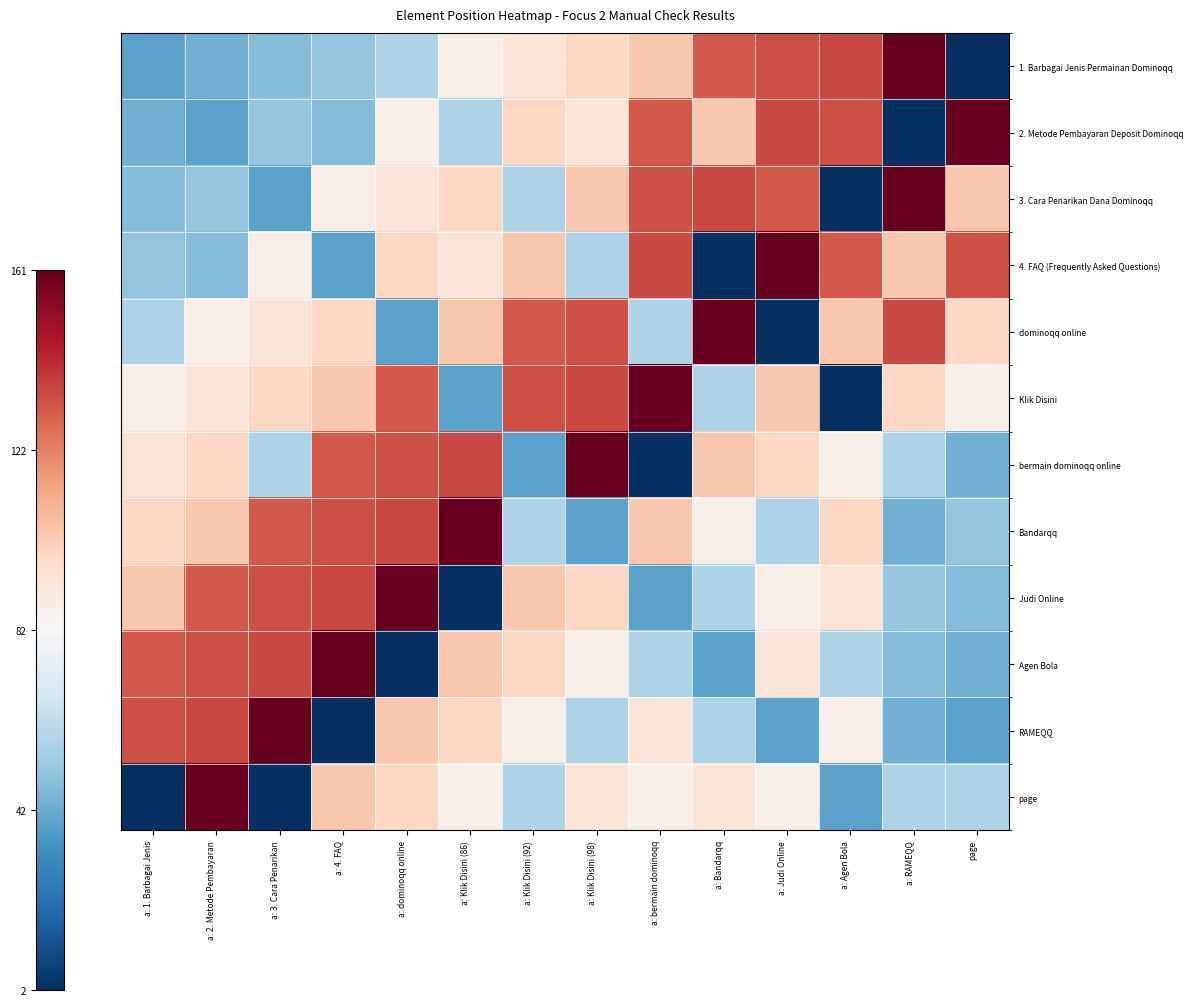

Which series has the largest range (max minus min)?

1. Barbagai Jenis Permainan Dominoqq